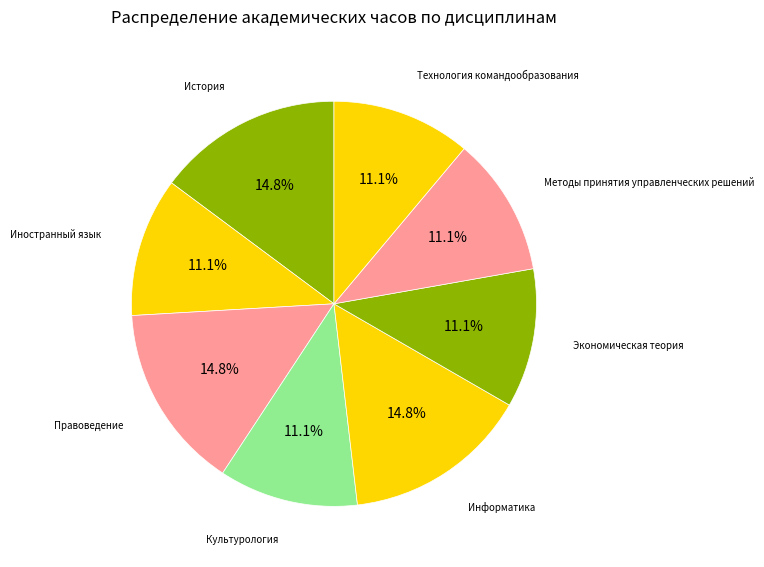

What percentage do Методы принятия управленческих решений and Информатика together represent?

25.9%